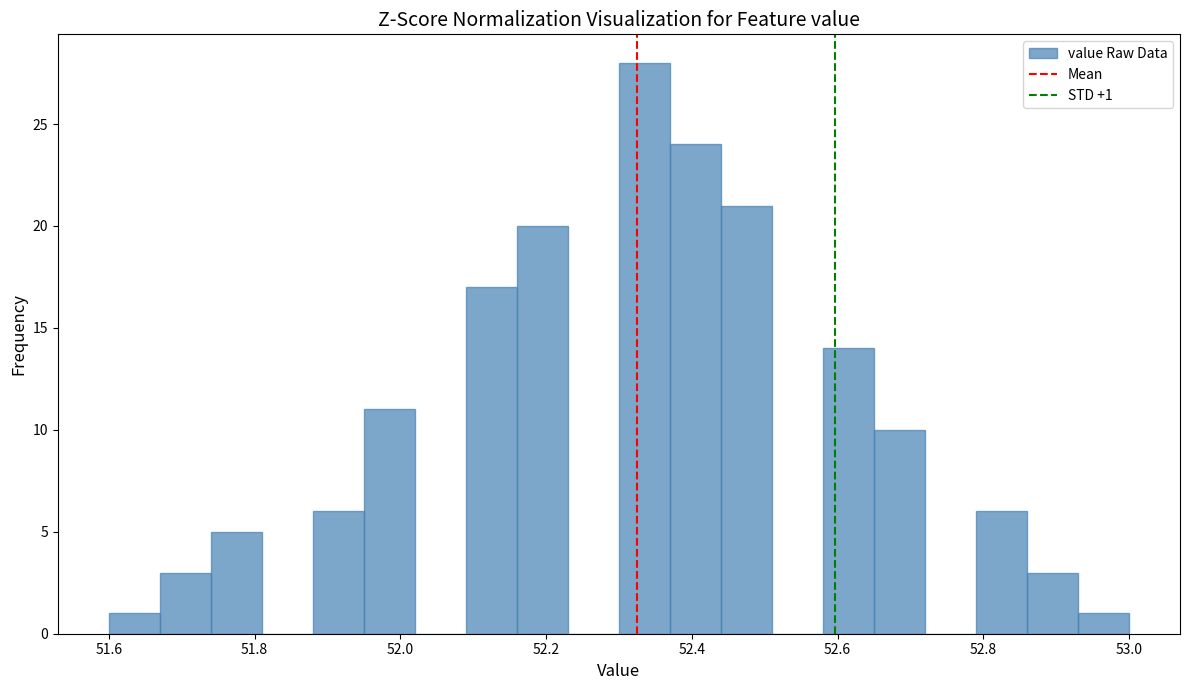

Around what value on the x-axis is the tallest bar? Give the approximate position of its centre, as read against the axis.

52.34